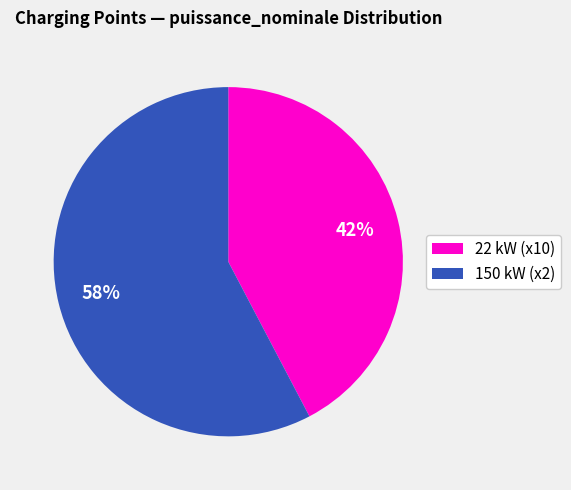

To the nearest percent, what is the average slice percentage?

50%